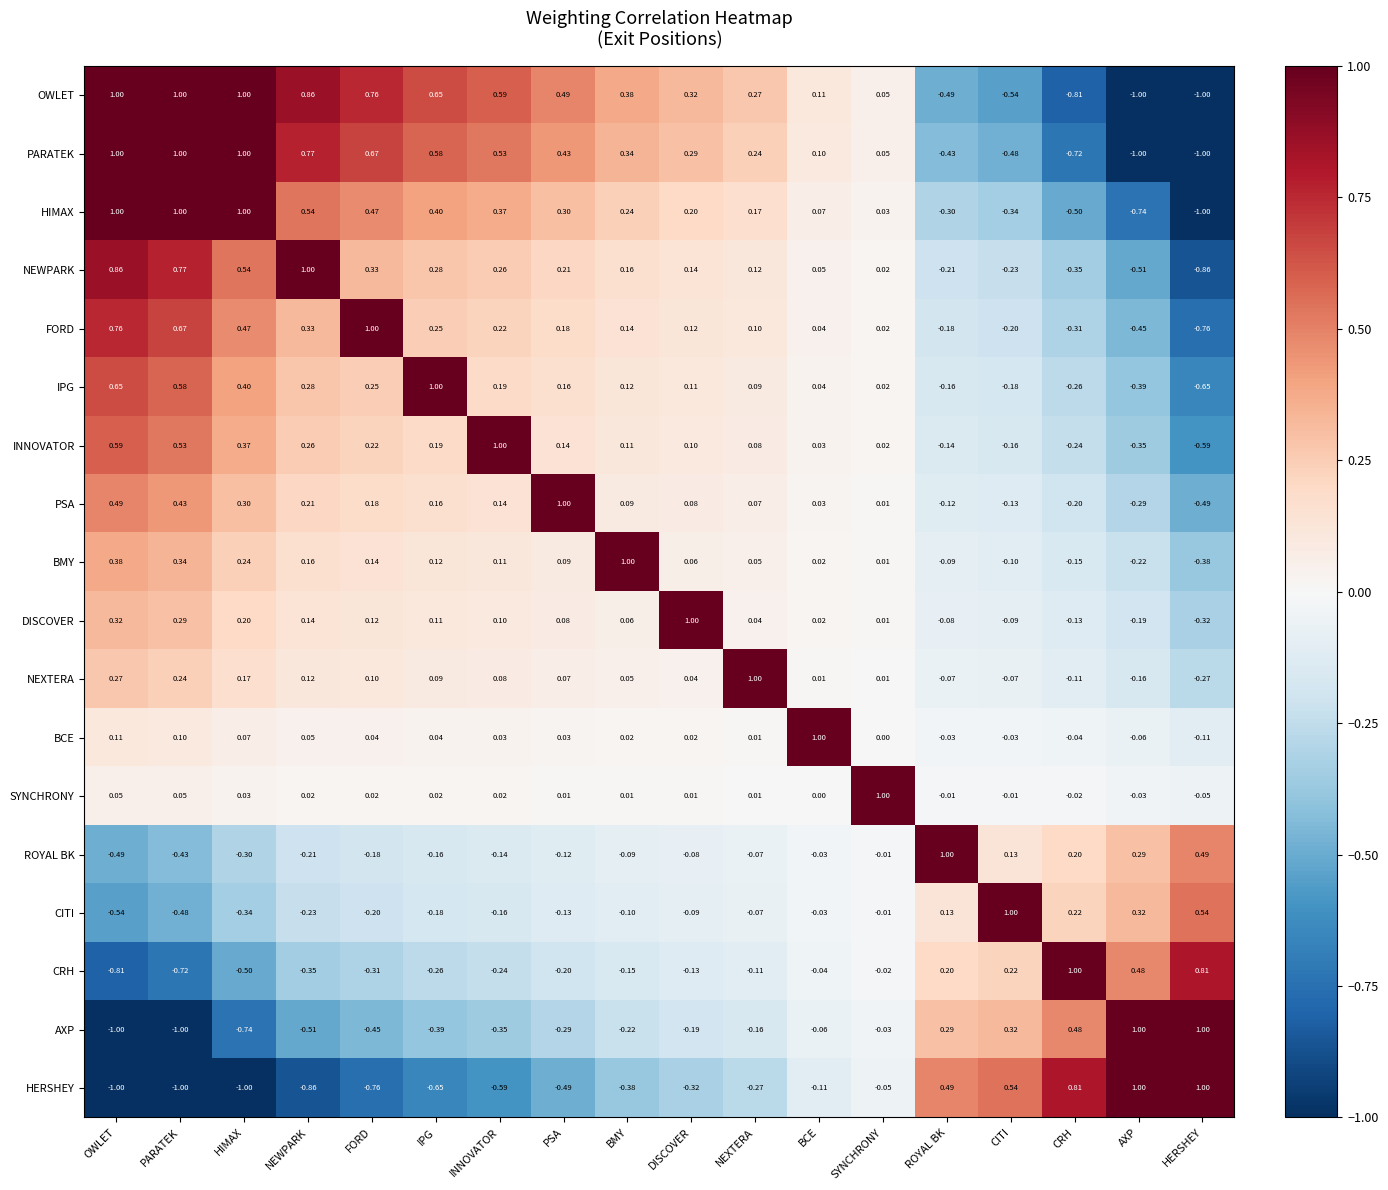

At which category is the sum across all series the highest?

OWLET